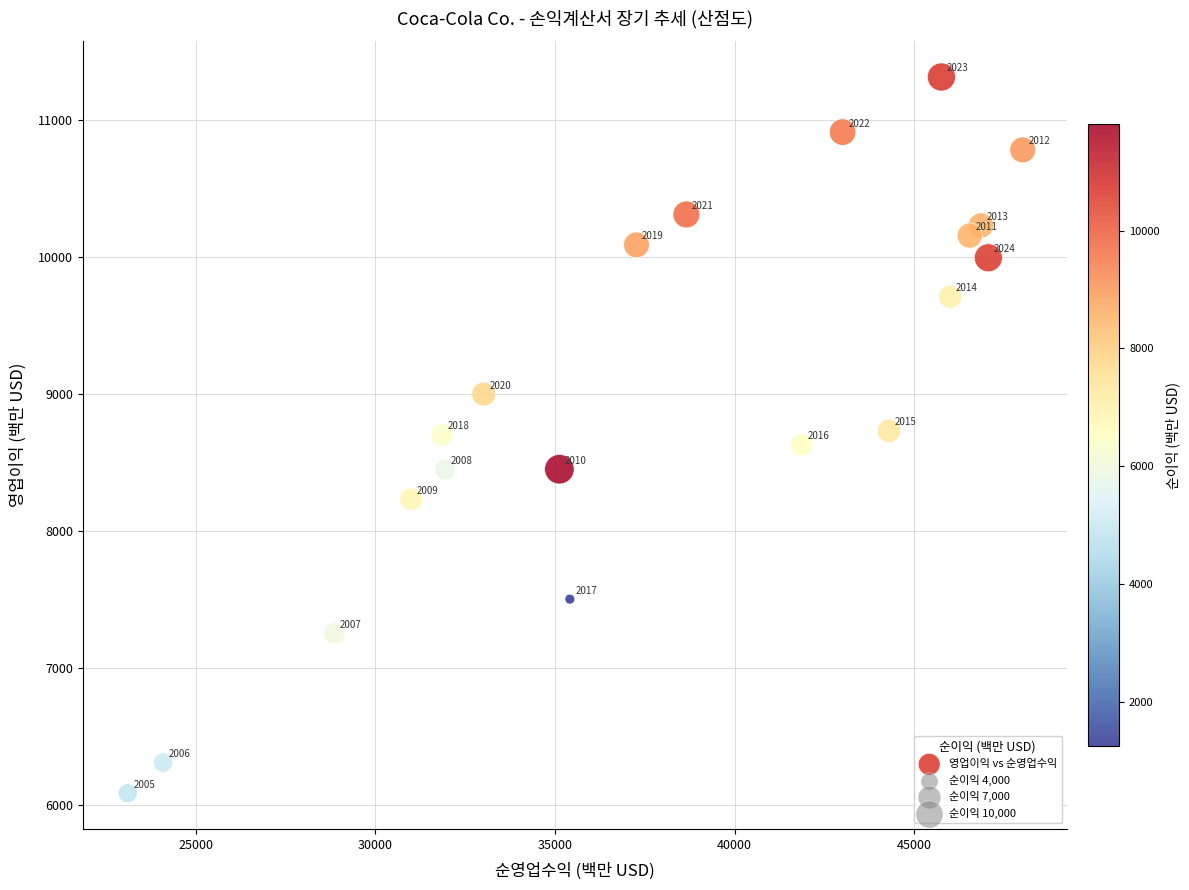

What is the range of Y values (max minus min)?

5226